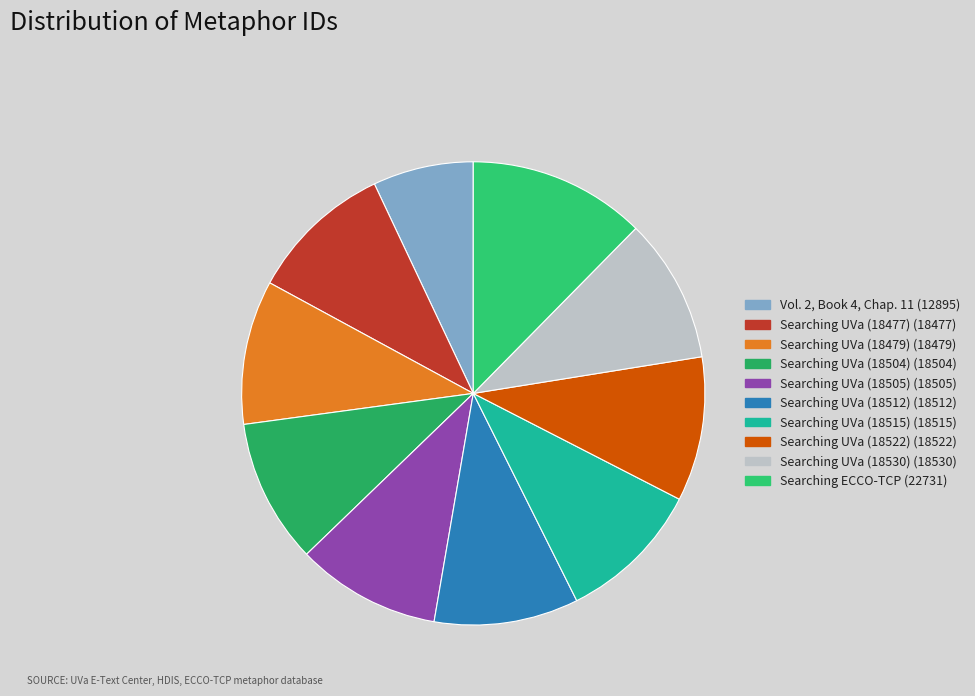

Which category has the smallest portion of the pie?

Vol. 2, Book 4, Chap. 11